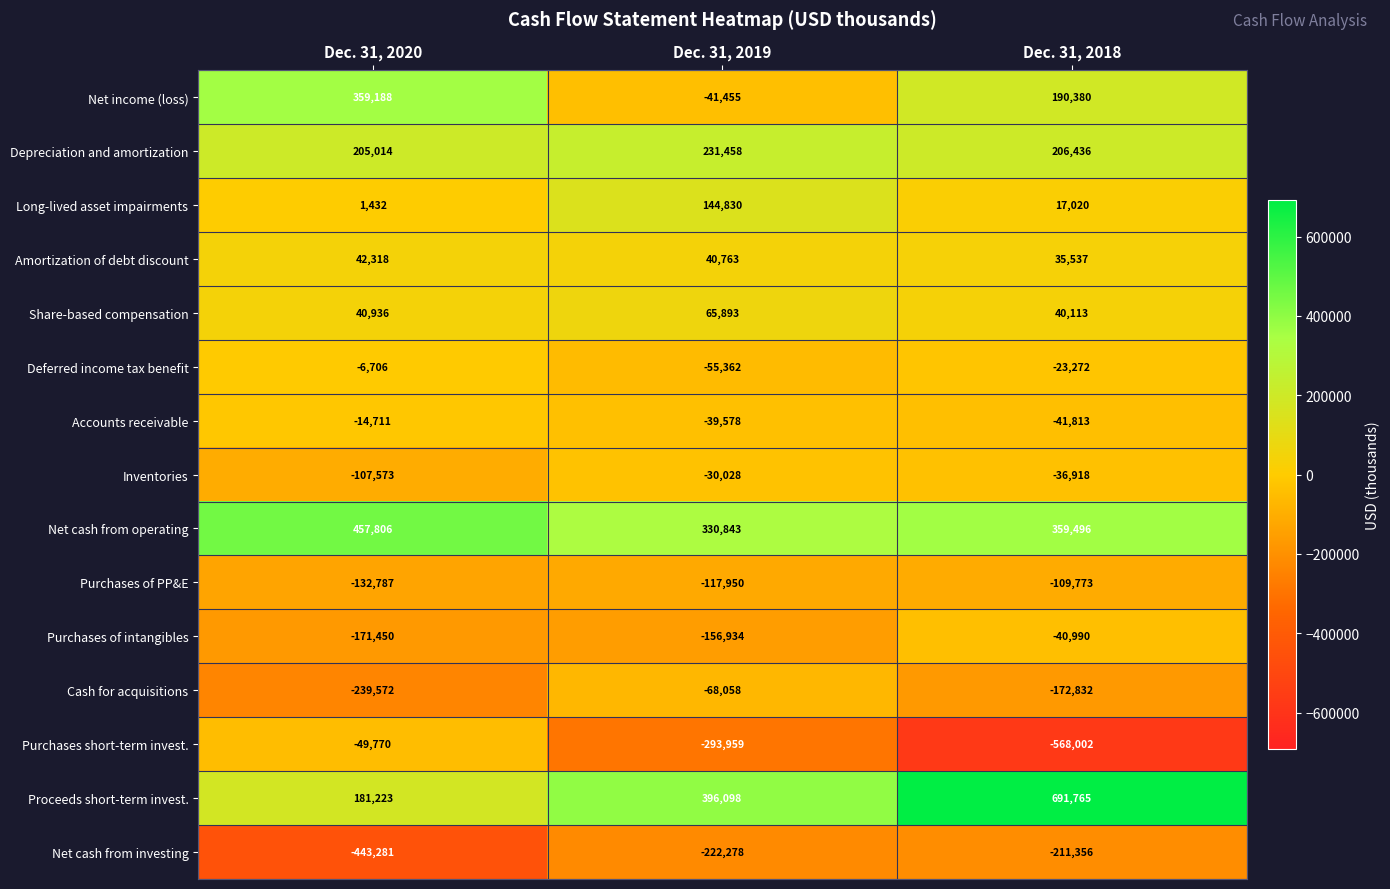

What is the smallest value displayed?

-568002